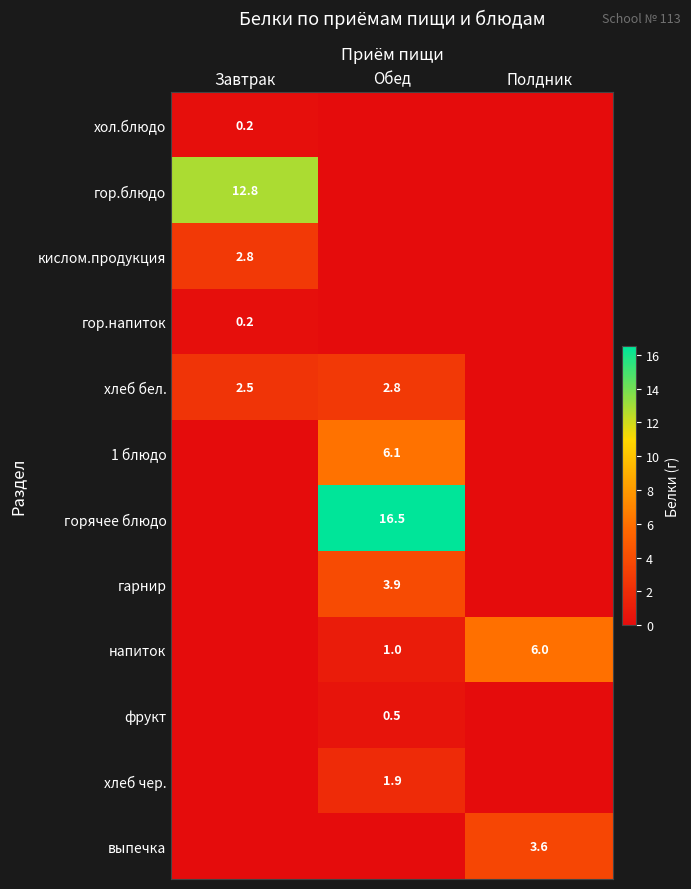

The хлеб бел. series shows 3.9 at Обед. True or false?

False